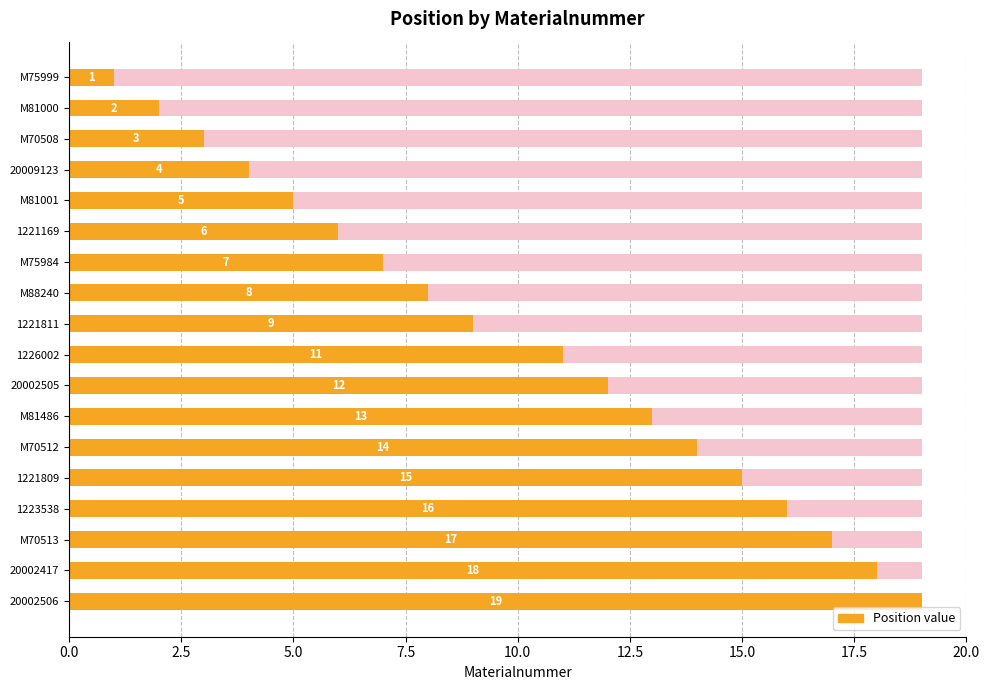

Is it true that the value at M75984 is 7?

True